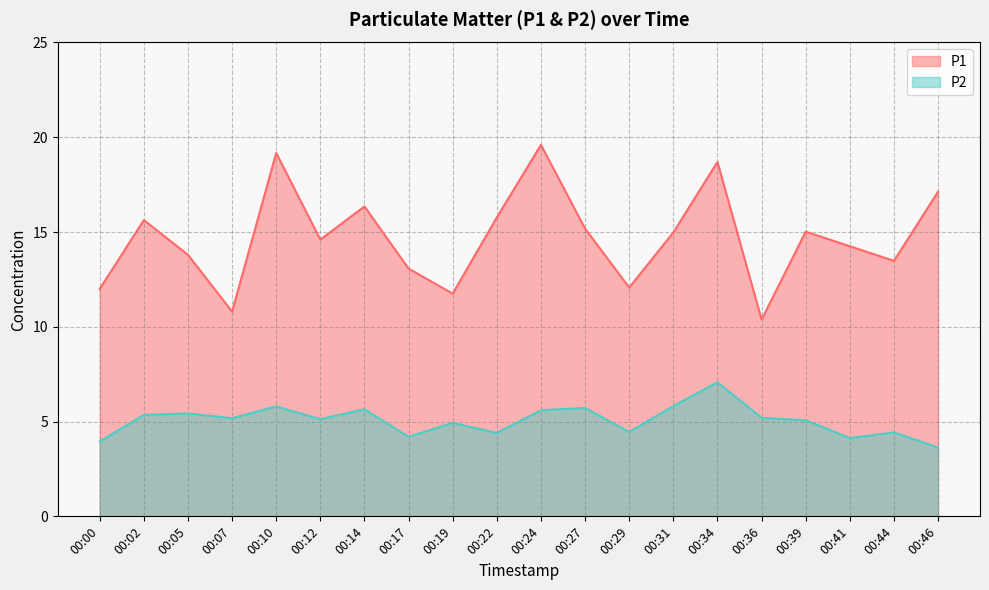

Is the value of P1 at 00:14 greater than the value of P2 at 00:14?

Yes